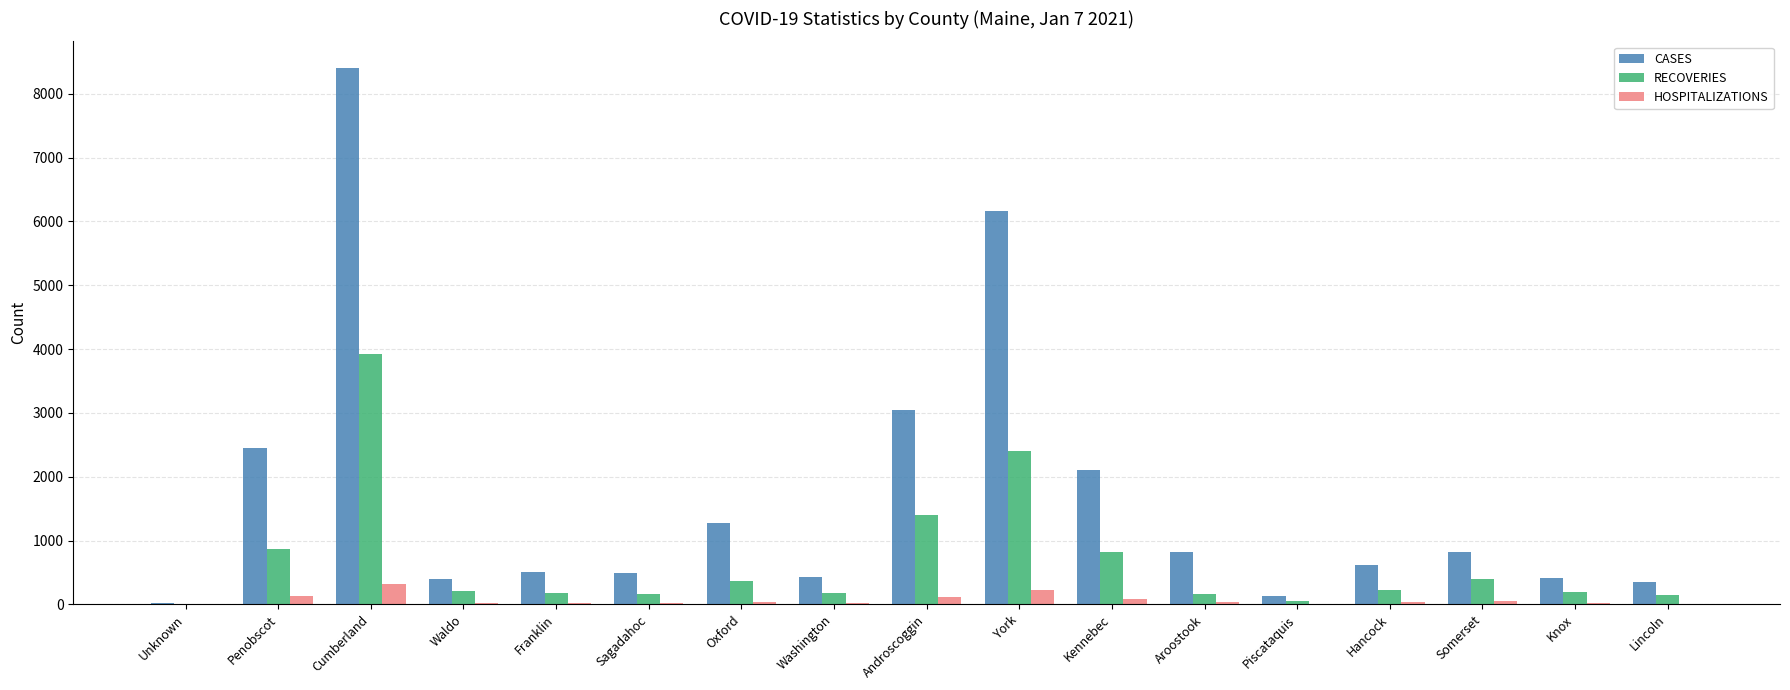

The value of CASES at Waldo is 686. True or false?

False